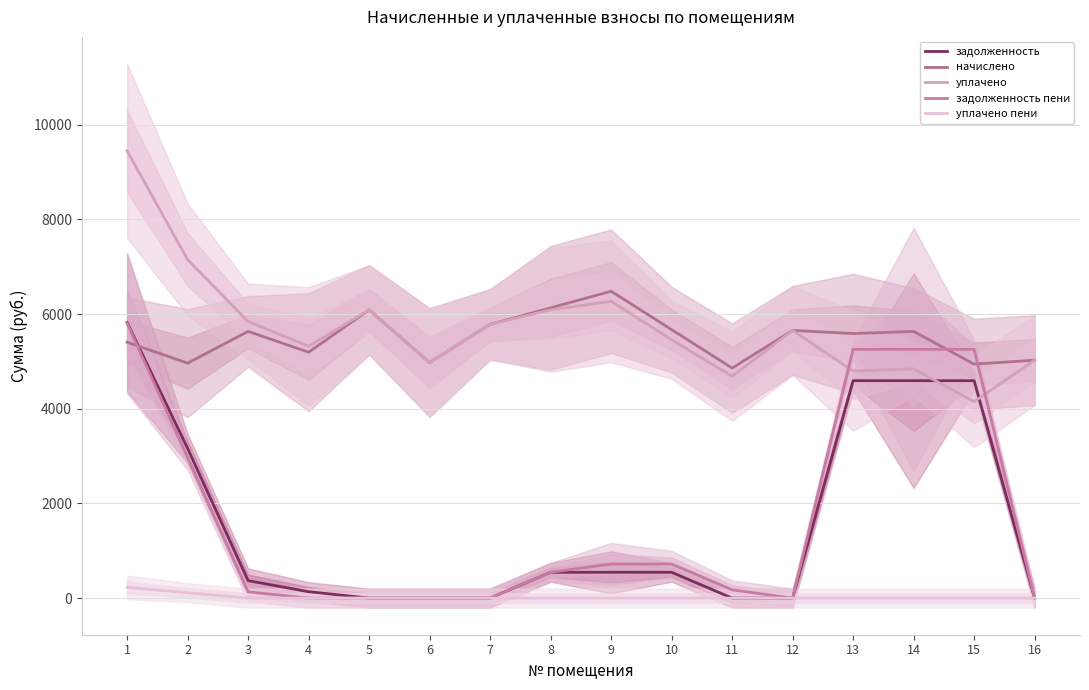

What is the greatest value displayed?

9447.6